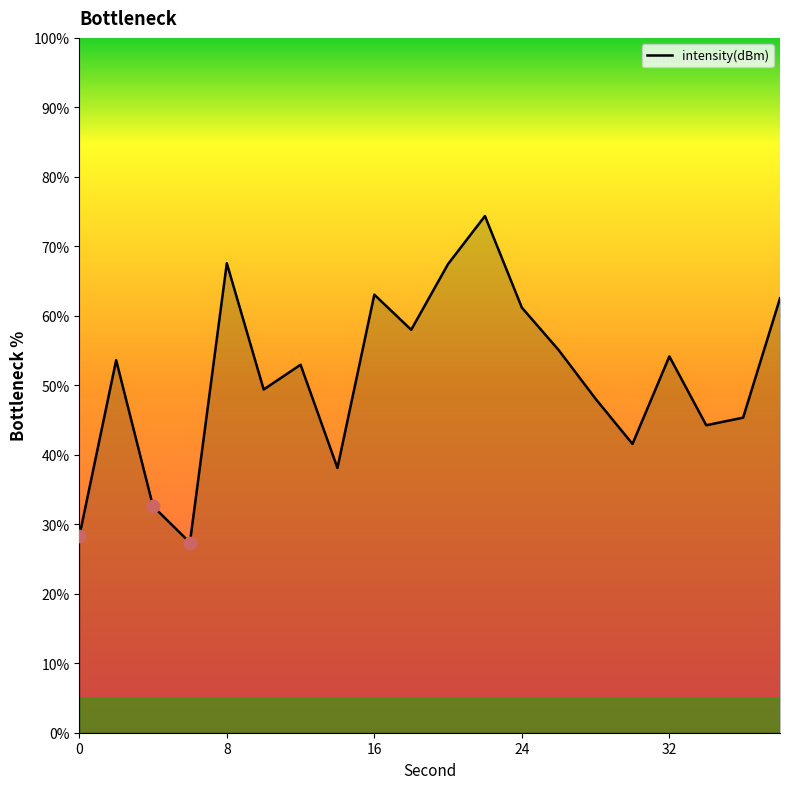

What is the smallest value displayed?

27.4